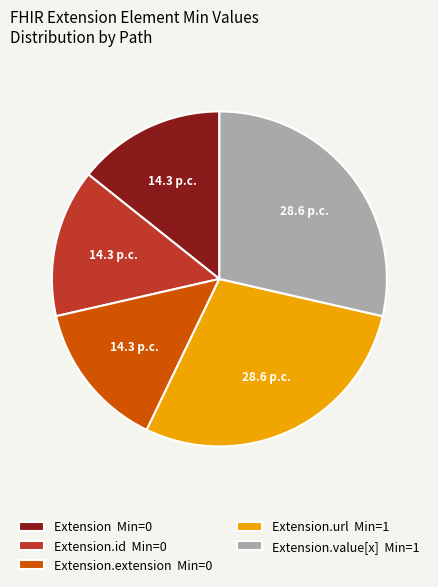

Is there any slice that represents more than half of the pie?

No